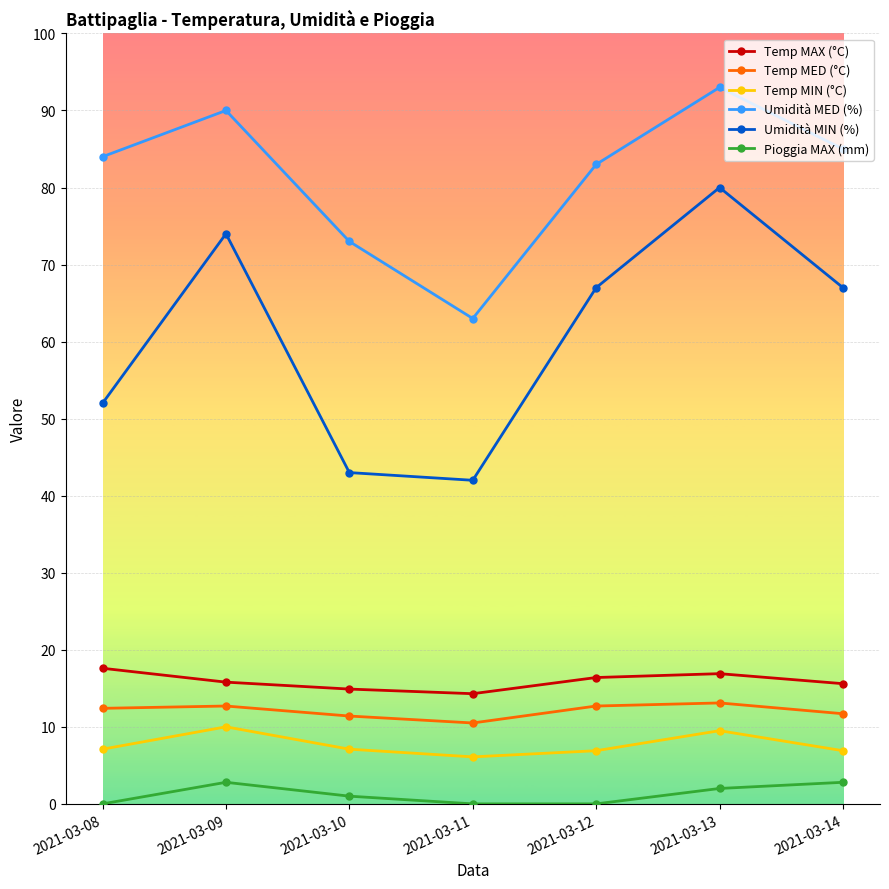

What is the average value of the Temp MIN (°C) series?

7.7